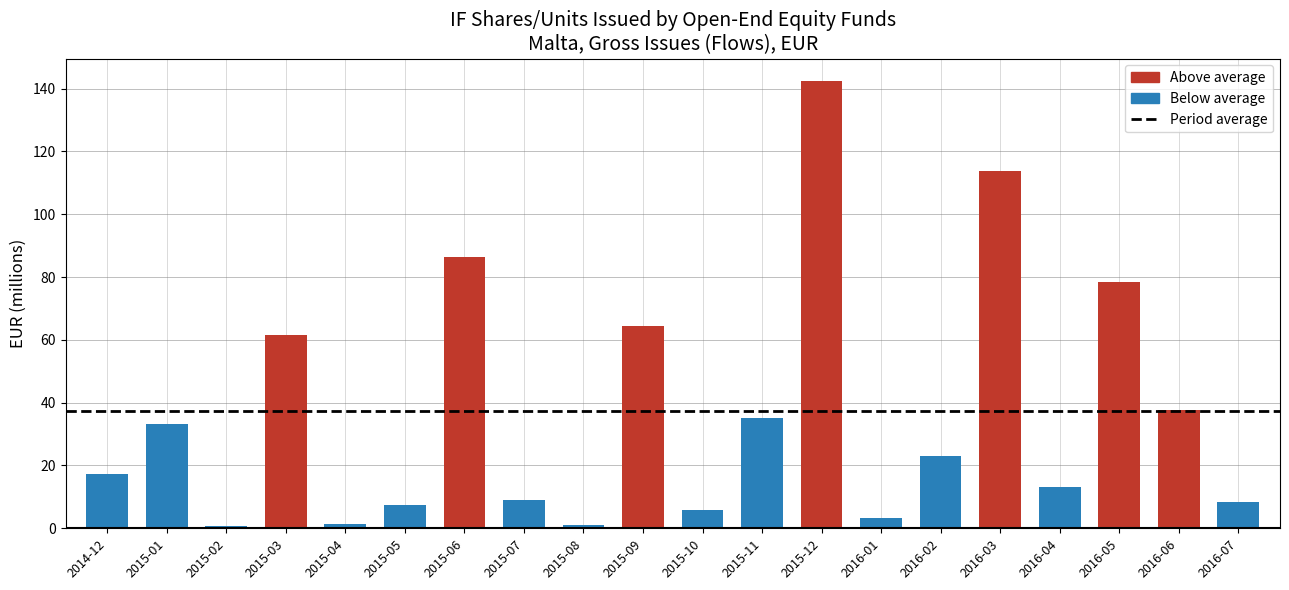

What is the smallest value displayed?

0.8